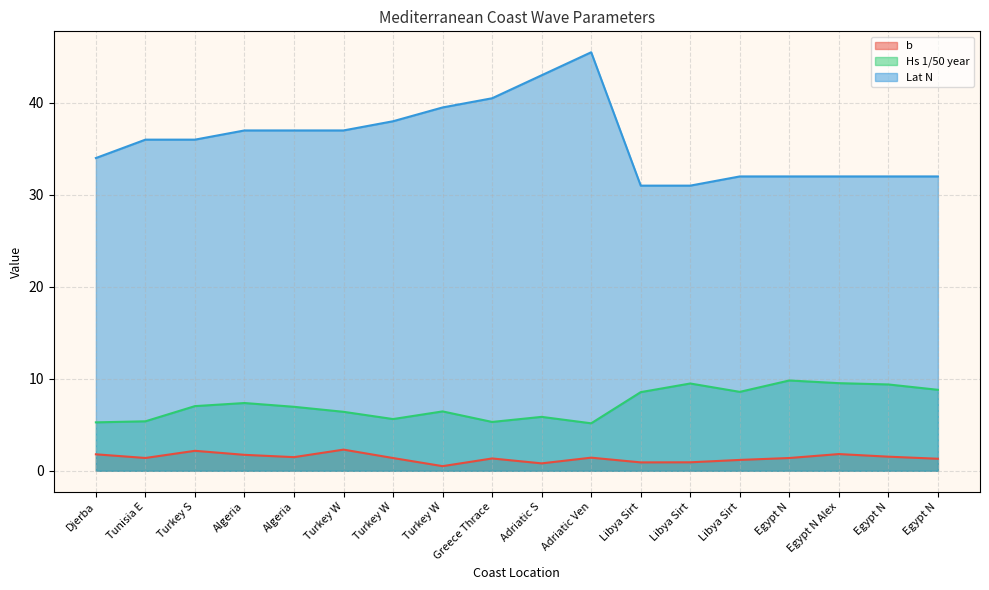

At which label does Hs 1/50 year reach its minimum?

Adriatic Ven